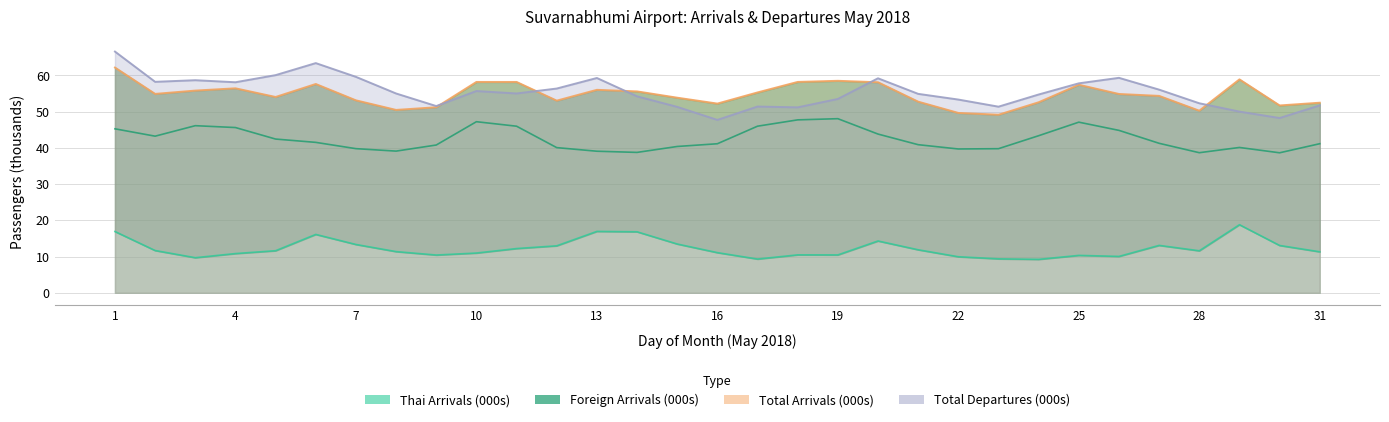

Reading left to right, extract all data points from this chart.

Thai Arrivals: 16.9	11.7	9.7	10.8	11.6	16.1	13.3	11.4	10.4	11.0	12.2	13.0	17.0	16.8	13.5	11.1	9.3	10.5	10.5	14.3	11.9	10.0	9.4	9.2	10.3	10.1	13.1	11.6	18.8	13.1	11.3
Foreign Arrivals: 45.3	43.2	46.1	45.6	42.4	41.5	39.8	39.1	40.8	47.2	46.0	40.1	39.1	38.8	40.4	41.1	46.0	47.7	48.1	43.8	40.9	39.7	39.8	43.4	47.1	44.8	41.3	38.7	40.1	38.6	41.2
Total Arrivals: 62.2	54.9	55.8	56.4	54.1	57.6	53.1	50.5	51.2	58.2	58.2	53.0	56.0	55.6	53.9	52.2	55.3	58.2	58.5	58.1	52.8	49.7	49.2	52.6	57.4	54.9	54.4	50.3	58.9	51.7	52.5
Total Departures: 66.6	58.2	58.7	58.1	60.1	63.4	59.6	55.0	51.5	55.7	55.0	56.4	59.3	54.2	51.3	47.7	51.4	51.2	53.5	59.2	54.9	53.3	51.4	54.7	57.8	59.3	56.1	52.3	50.0	48.2	51.7